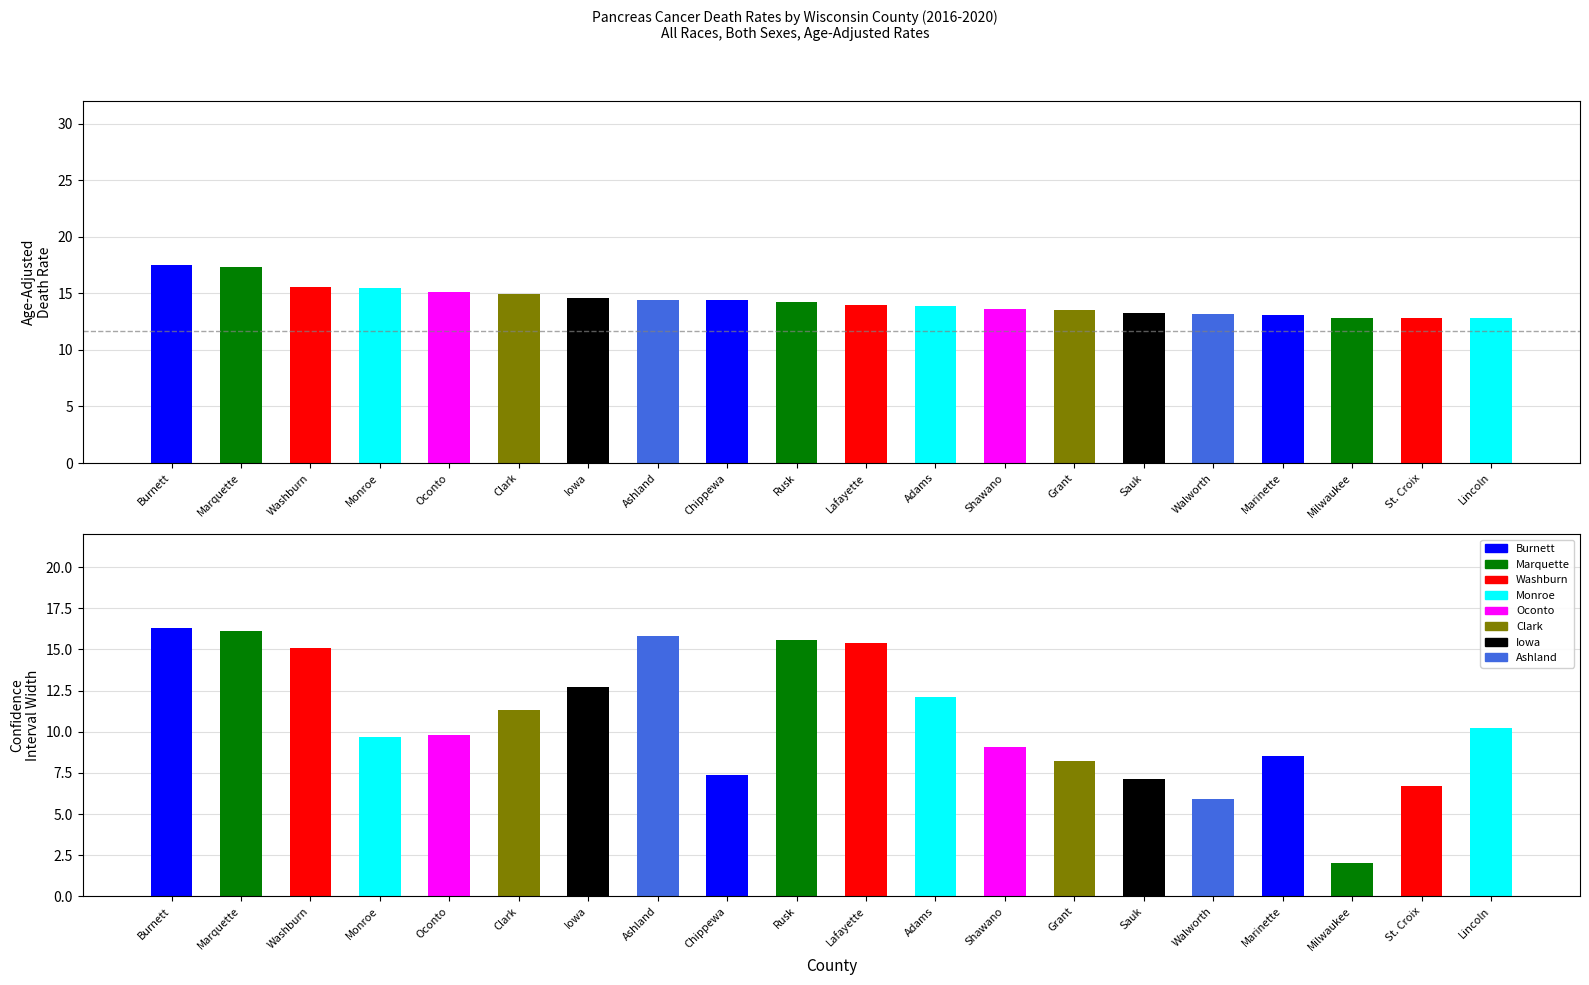

What is the highest value of the Age-Adjusted Death Rate series?

17.5